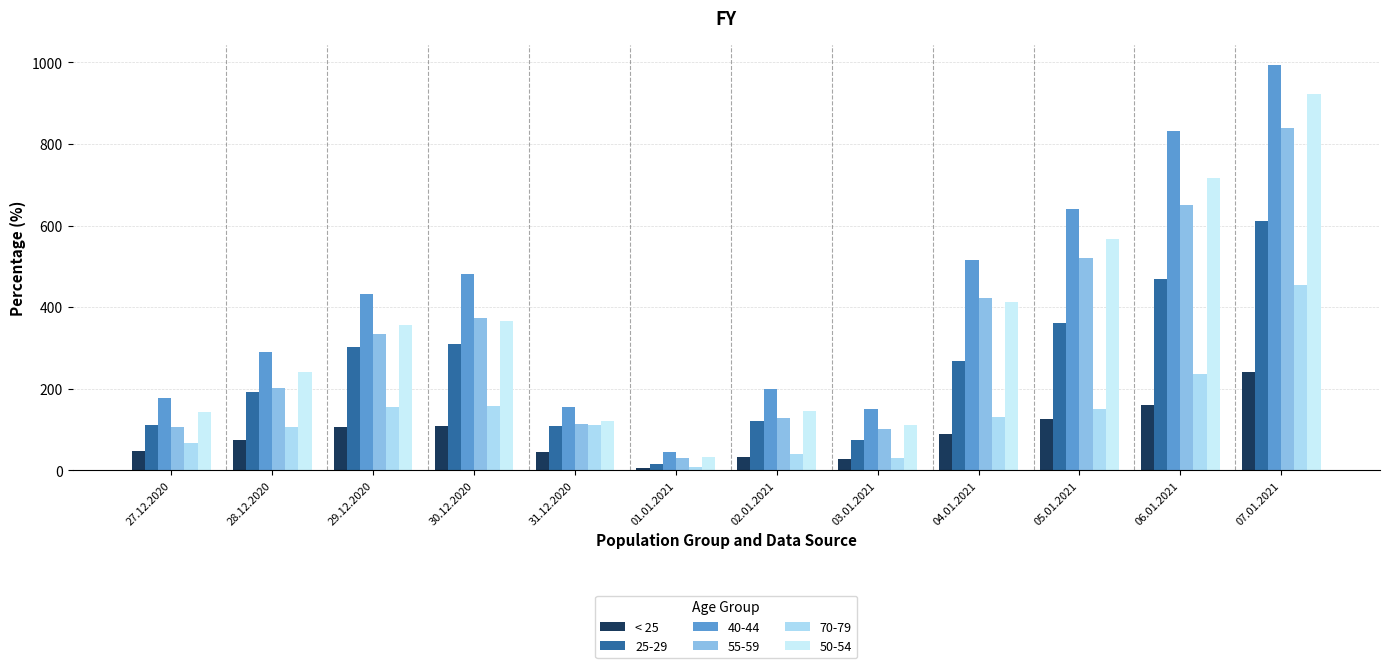

How many data points does each series have?

12